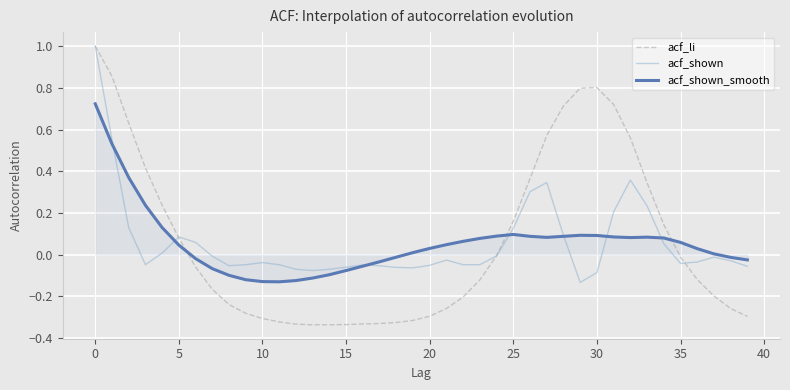

Which series has the largest range (max minus min)?

acf_li